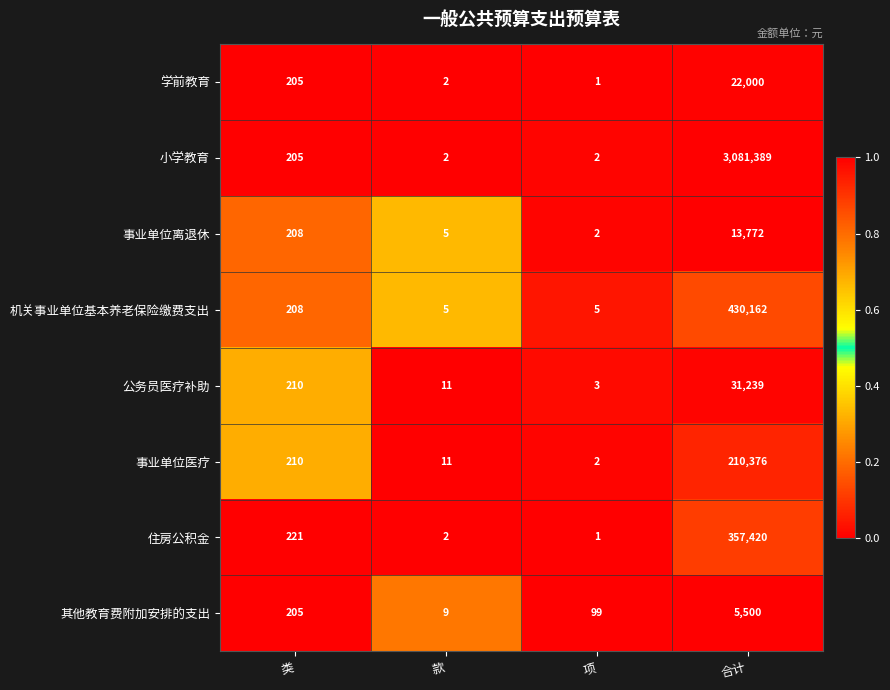

Rank the series at 合计 from highest to lowest value.

小学教育, 机关事业单位基本养老保险缴费支出, 住房公积金, 事业单位医疗, 公务员医疗补助, 学前教育, 事业单位离退休, 其他教育费附加安排的支出